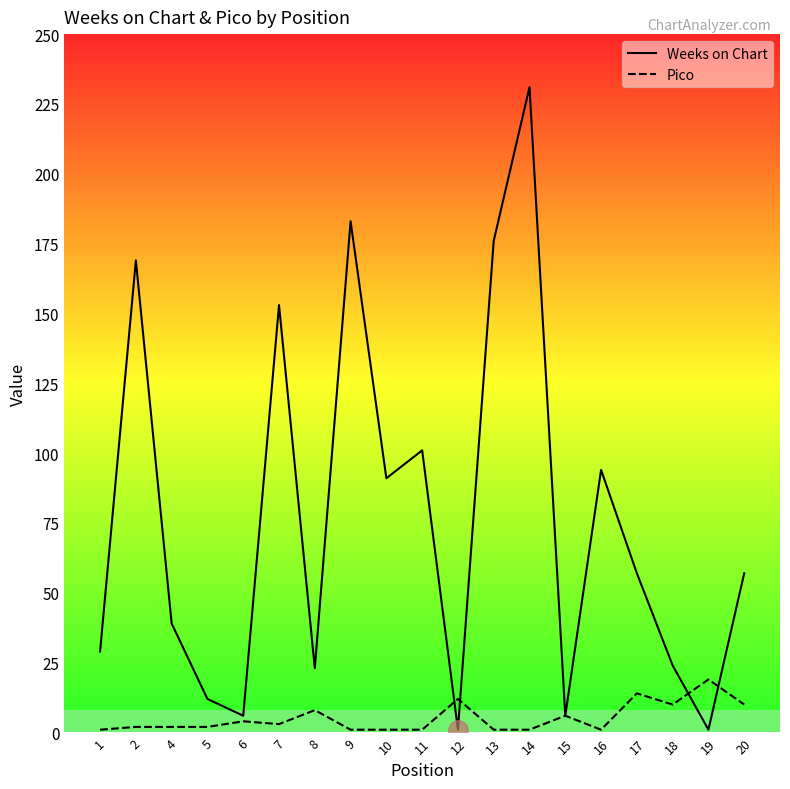

Where is the first local minimum for Weeks on Chart?

6